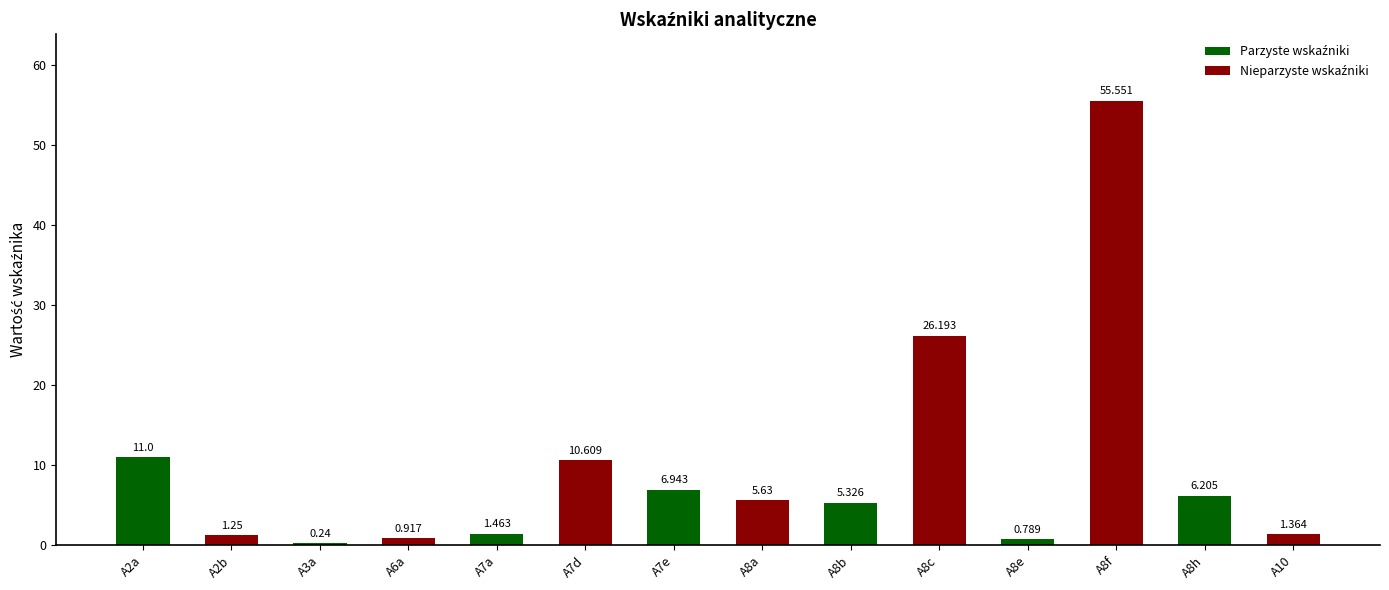

Which has a higher value, A8f or A7e?

A8f